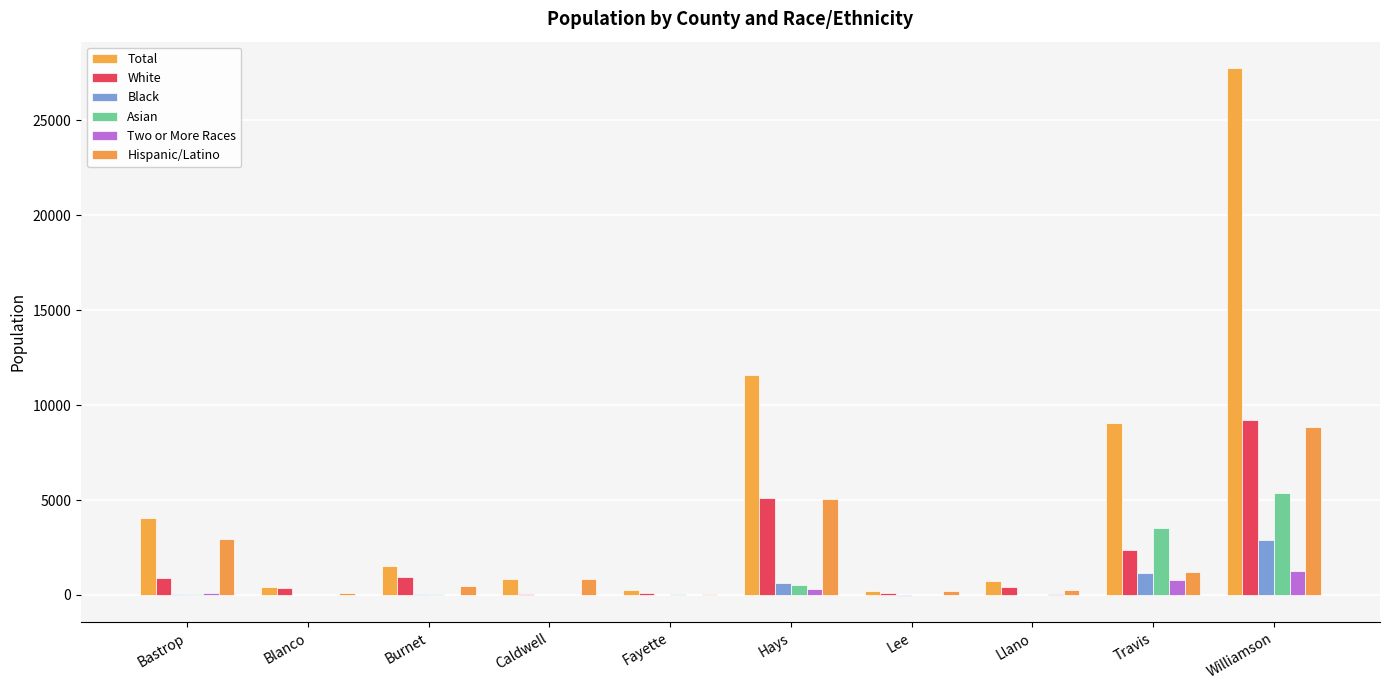

Are the bars grouped side by side (vs. stacked)?

Yes